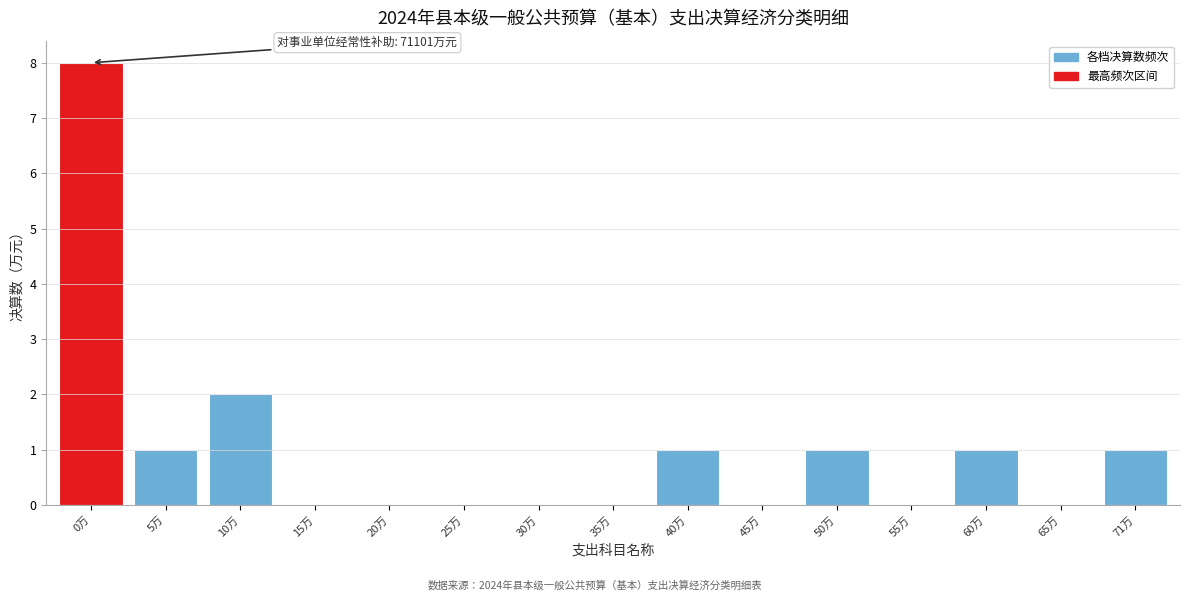

Reading left to right, list all the values displayed in this chart.

0万=8	5万=1	10万=2	15万=0	20万=0	25万=0	30万=0	35万=0	40万=1	45万=0	50万=1	55万=0	60万=1	65万=0	71万=1